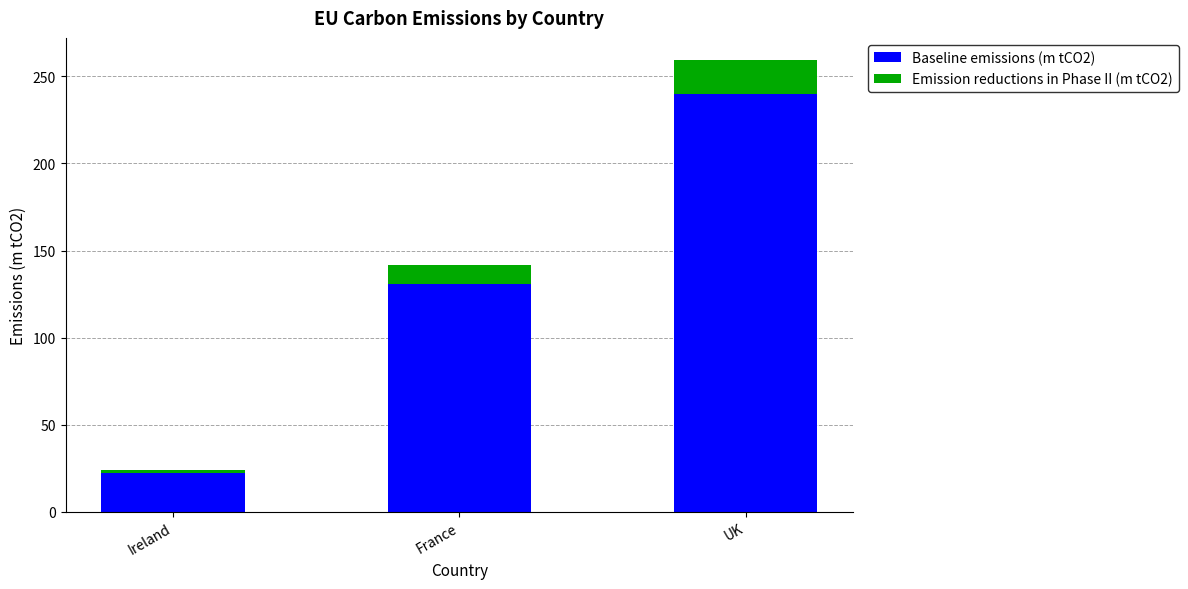

Rank the categories by Baseline emissions (m tCO2) value from highest to lowest.

UK, France, Ireland